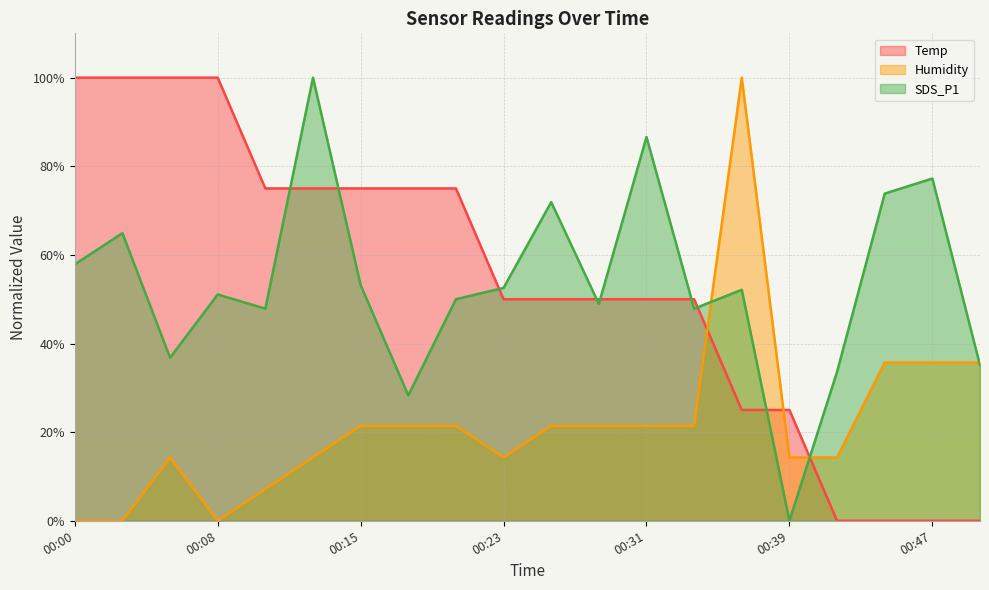

What is the difference between the maximum and minimum values in the Temp series?

100.0